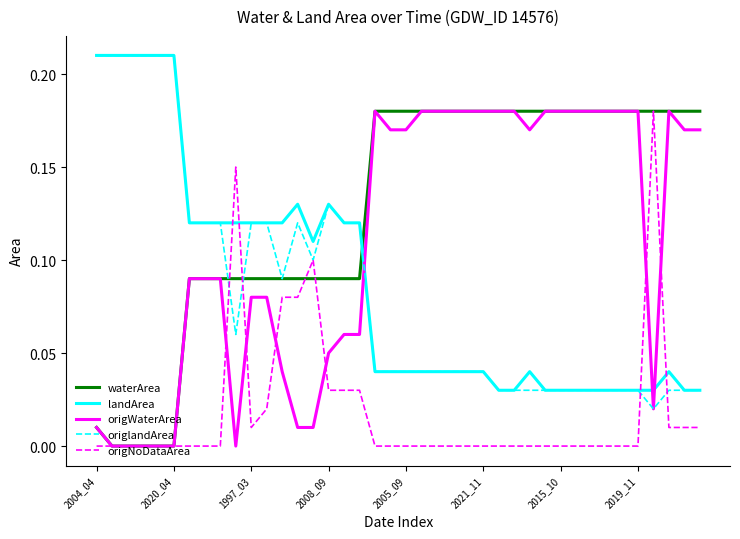

How many times do origWaterArea and landArea cross each other?

3